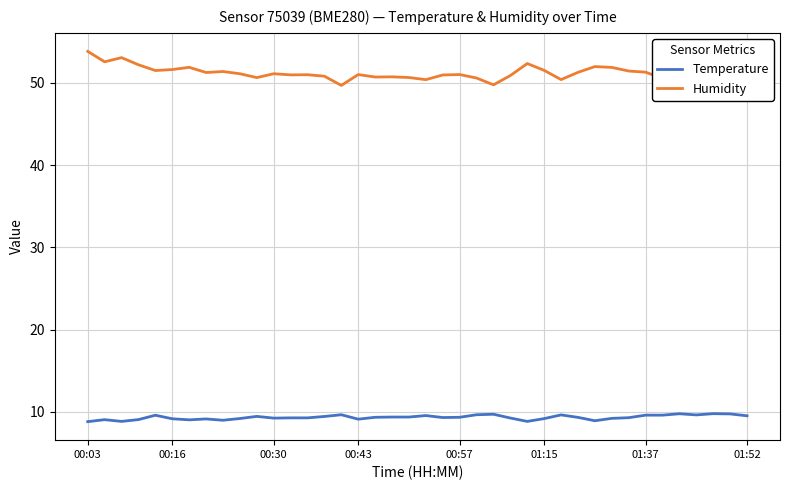

What is the highest value of the Humidity series?

53.8